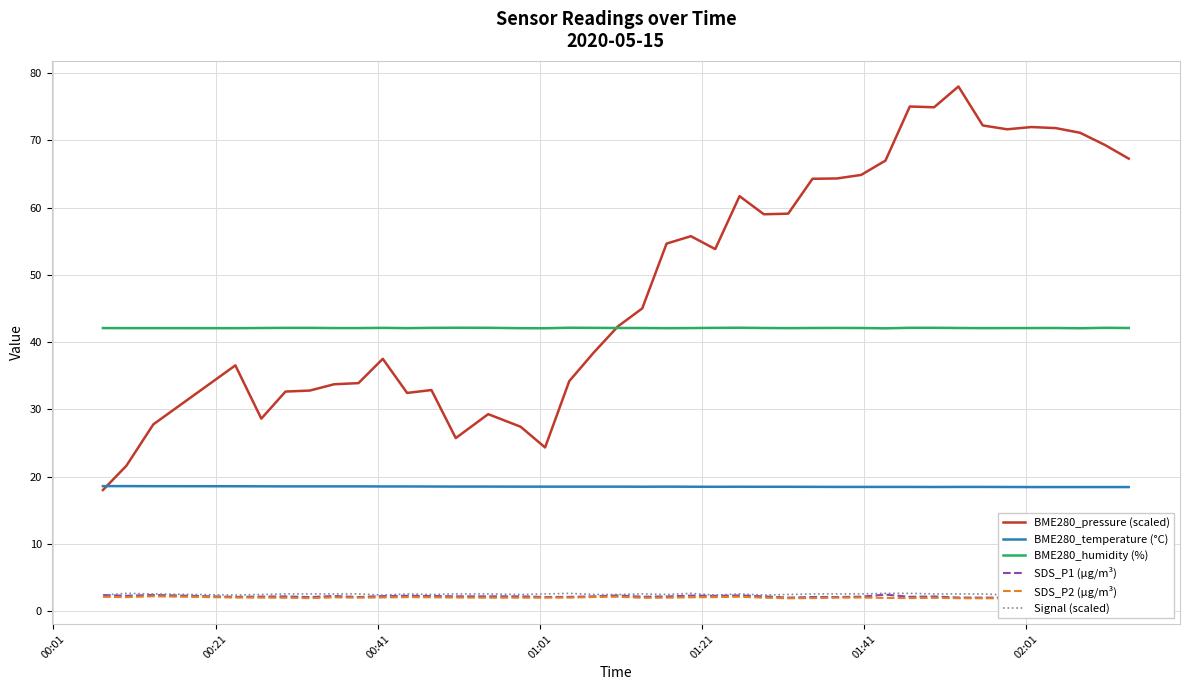

What is the average value of the Signal (scaled) series?

2.5